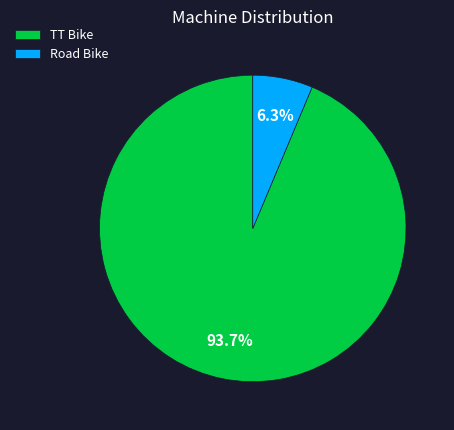

Is the sum of TT Bike and Road Bike greater than half?

Yes